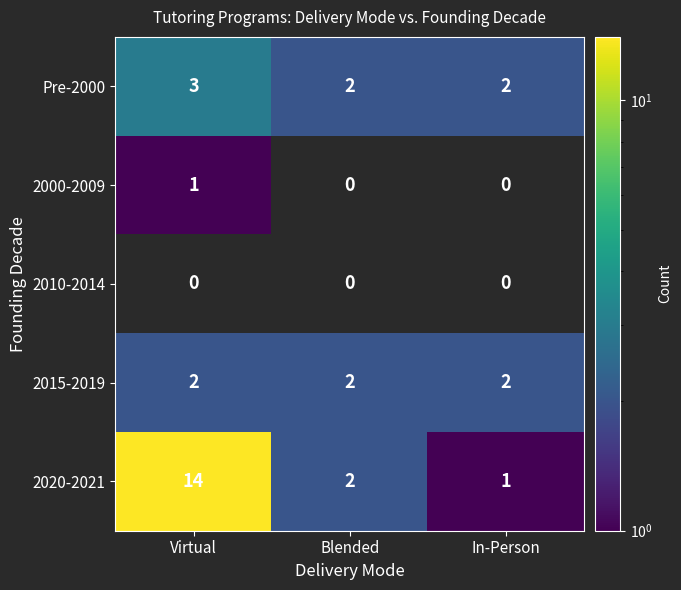

Count the 2000-2009 values in the range 0 to 1.

3